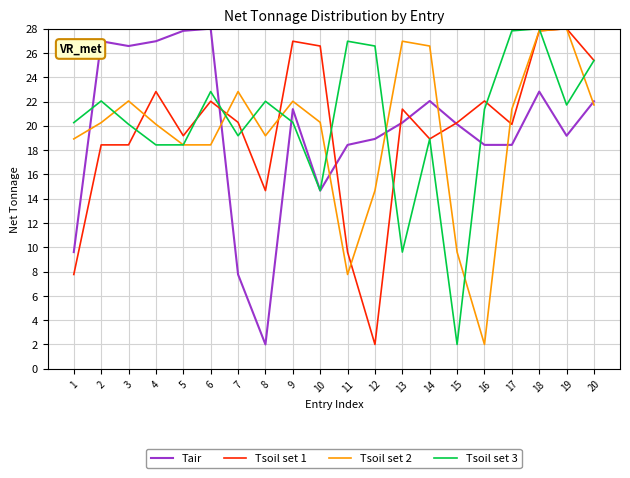

Does the chart display data point markers on the line(s)?

No